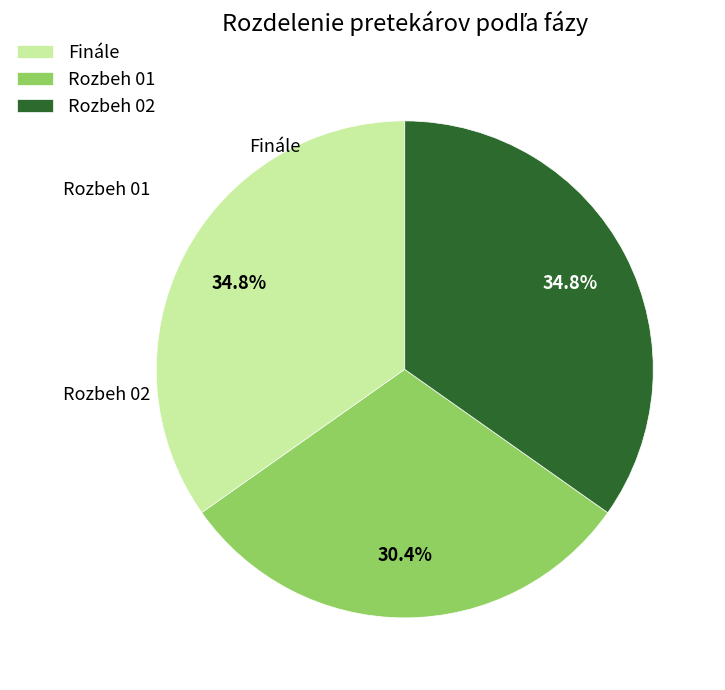

How many segments does this pie chart have?

3